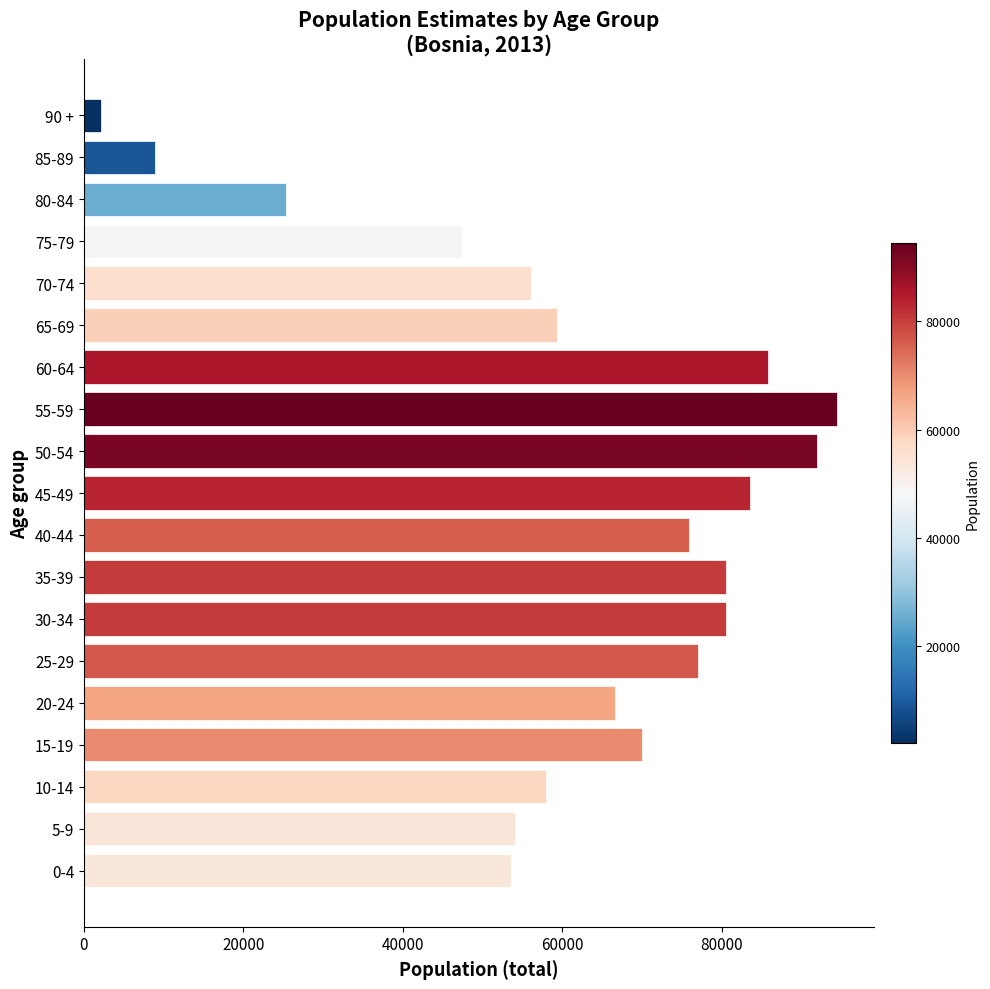

What is the difference between the maximum and minimum values?

92311